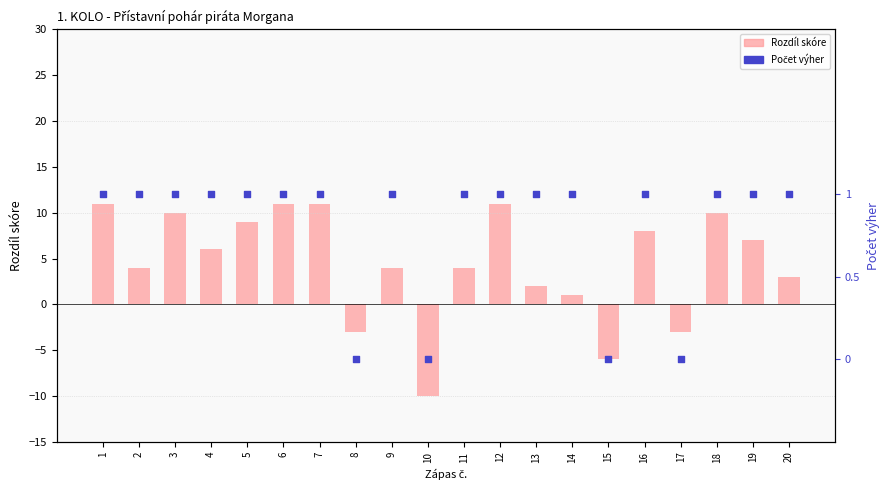

Which series has the largest total across all categories?

Rozdíl skóre